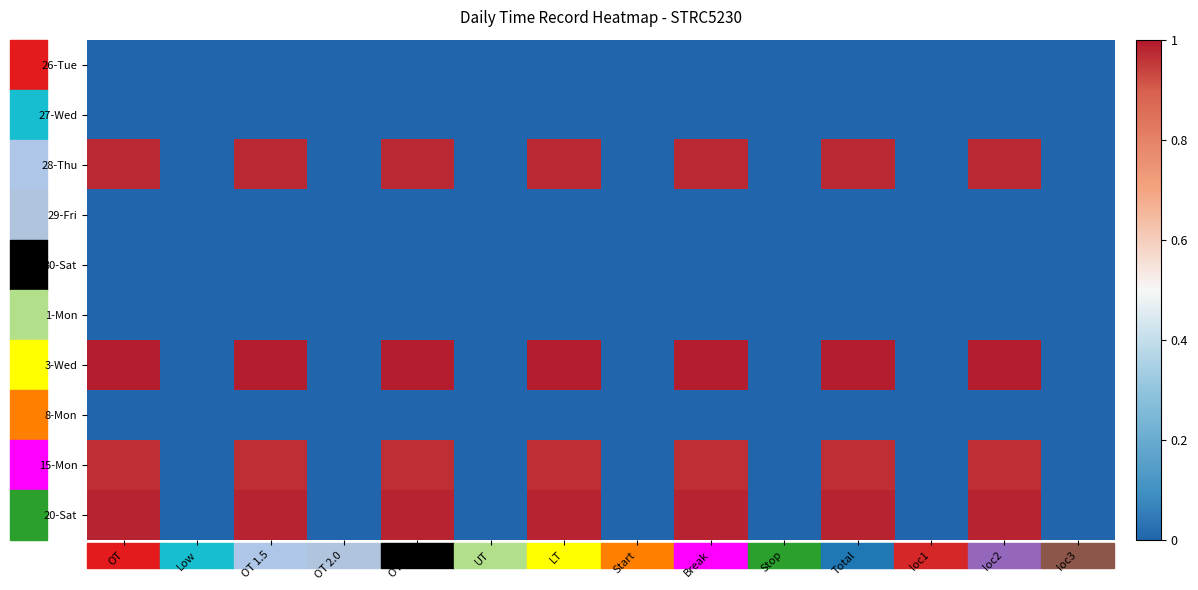

Reading right to left, transcribe all the data shown in this chart.

26-Tue: loc3=0.0	loc2=0.0	loc1=0.0	Total=0.0	Stop=0.0	Break=0.0	Start=0.0	LT=0.0	UT=0.0	OT 3.0=0.0	OT 2.0=0.0	OT 1.5=0.0	Low=0.0	OT=0.0
27-Wed: loc3=0.0	loc2=0.0	loc1=0.0	Total=0.0	Stop=0.0	Break=0.0	Start=0.0	LT=0.0	UT=0.0	OT 3.0=0.0	OT 2.0=0.0	OT 1.5=0.0	Low=0.0	OT=0.0
28-Thu: loc3=0.0	loc2=1.0	loc1=0.0	Total=1.0	Stop=0.0	Break=1.0	Start=0.0	LT=1.0	UT=0.0	OT 3.0=1.0	OT 2.0=0.0	OT 1.5=1.0	Low=0.0	OT=1.0
29-Fri: loc3=0.0	loc2=0.0	loc1=0.0	Total=0.0	Stop=0.0	Break=0.0	Start=0.0	LT=0.0	UT=0.0	OT 3.0=0.0	OT 2.0=0.0	OT 1.5=0.0	Low=0.0	OT=0.0
30-Sat: loc3=0.0	loc2=0.0	loc1=0.0	Total=0.0	Stop=0.0	Break=0.0	Start=0.0	LT=0.0	UT=0.0	OT 3.0=0.0	OT 2.0=0.0	OT 1.5=0.0	Low=0.0	OT=0.0
1-Mon: loc3=0.0	loc2=0.0	loc1=0.0	Total=0.0	Stop=0.0	Break=0.0	Start=0.0	LT=0.0	UT=0.0	OT 3.0=0.0	OT 2.0=0.0	OT 1.5=0.0	Low=0.0	OT=0.0
3-Wed: loc3=0.0	loc2=1.0	loc1=0.0	Total=1.0	Stop=0.0	Break=1.0	Start=0.0	LT=1.0	UT=0.0	OT 3.0=1.0	OT 2.0=0.0	OT 1.5=1.0	Low=0.0	OT=1.0
8-Mon: loc3=0.0	loc2=0.0	loc1=0.0	Total=0.0	Stop=0.0	Break=0.0	Start=0.0	LT=0.0	UT=0.0	OT 3.0=0.0	OT 2.0=0.0	OT 1.5=0.0	Low=0.0	OT=0.0
15-Mon: loc3=0.0	loc2=1.0	loc1=0.0	Total=1.0	Stop=0.0	Break=1.0	Start=0.0	LT=1.0	UT=0.0	OT 3.0=1.0	OT 2.0=0.0	OT 1.5=1.0	Low=0.0	OT=1.0
20-Sat: loc3=0.0	loc2=1.0	loc1=0.0	Total=1.0	Stop=0.0	Break=1.0	Start=0.0	LT=1.0	UT=0.0	OT 3.0=1.0	OT 2.0=0.0	OT 1.5=1.0	Low=0.0	OT=1.0